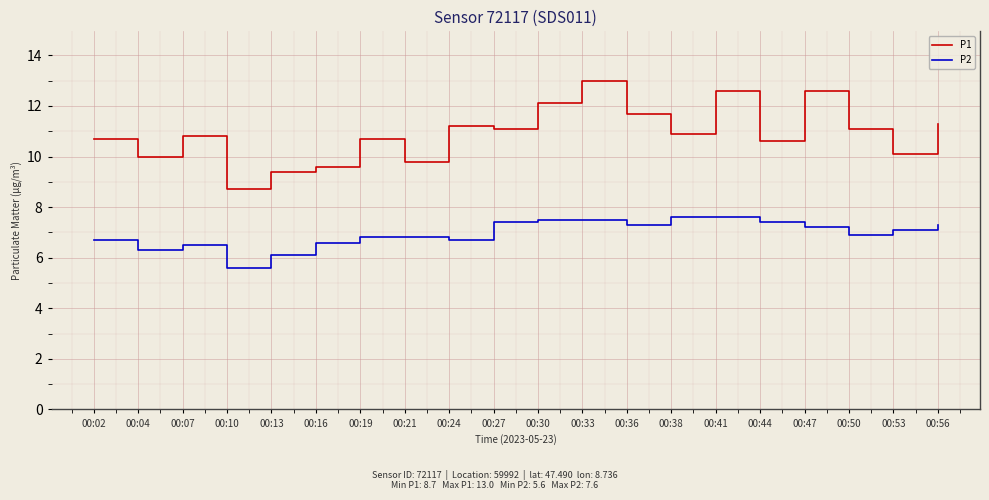

Reading right to left, what are all the values shown in this chart?

P1: 11.3	10.1	11.1	12.6	10.6	12.6	10.9	11.7	13.0	12.1	11.1	11.2	9.8	10.7	9.6	9.4	8.7	10.8	10.0	10.7
P2: 7.3	7.1	6.9	7.2	7.4	7.6	7.6	7.3	7.5	7.5	7.4	6.7	6.8	6.8	6.6	6.1	5.6	6.5	6.3	6.7